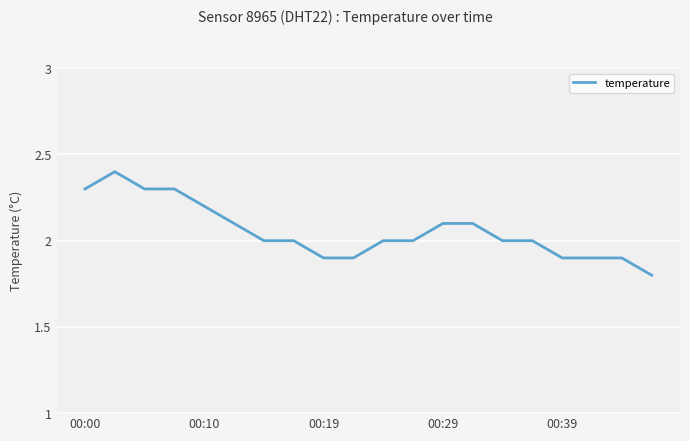

What is the sum of all values?

41.1